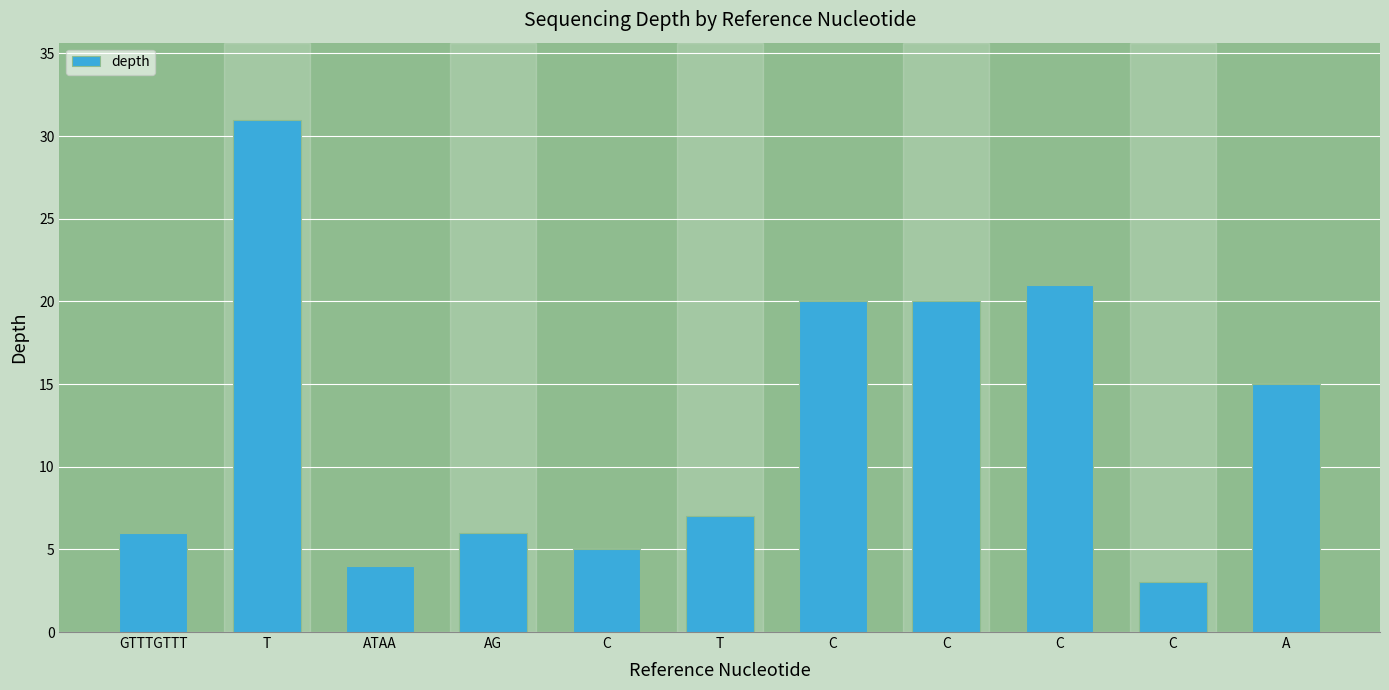

What is the maximum value shown in the chart?

31